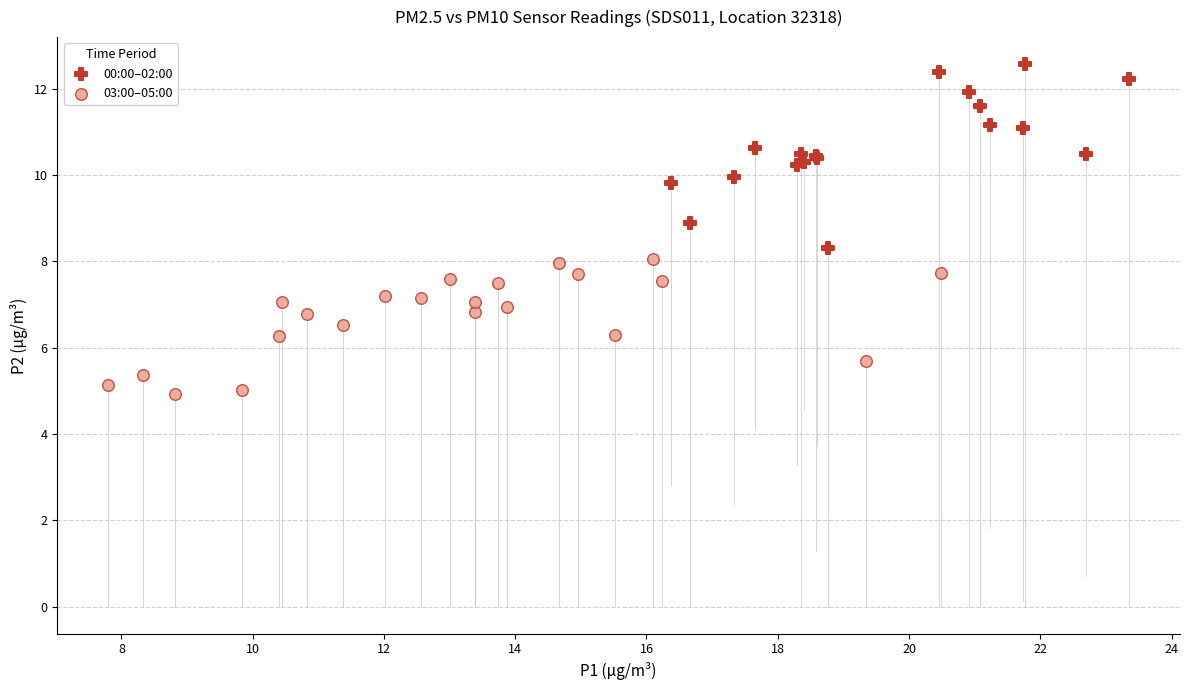

What are all the series names shown in the legend?

00:00–02:00, 03:00–05:00